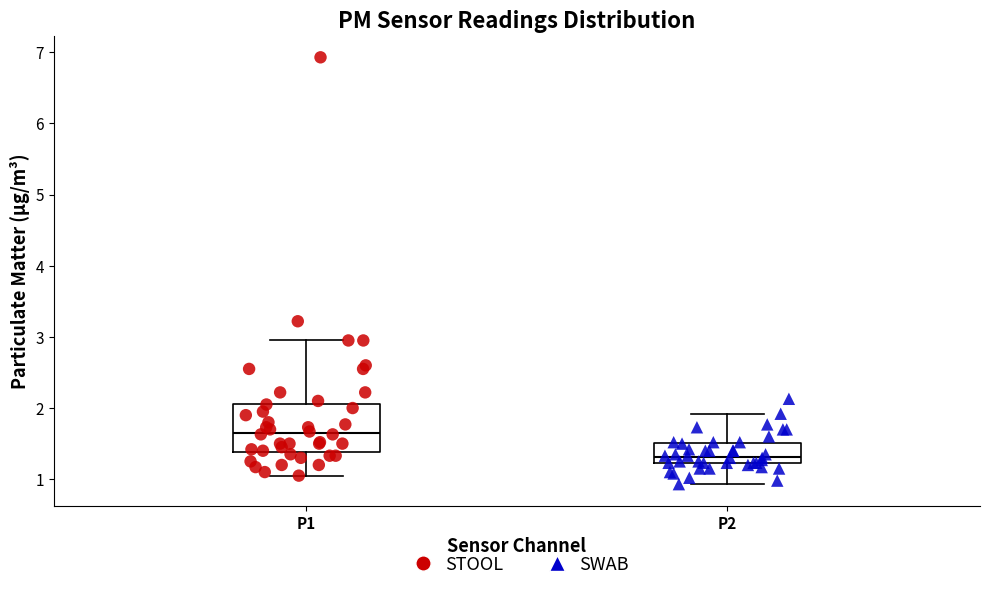

Where does the median line of the box for P2 sit on the y-axis? The values are not printed on the chart, so give them approximately, as read against the axis.

1.3